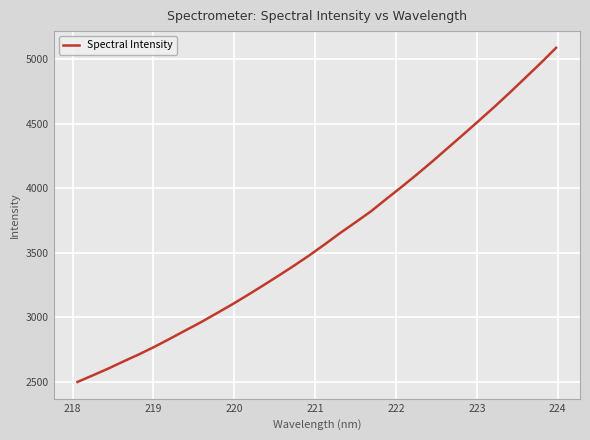

What is the smallest value displayed?

2496.5